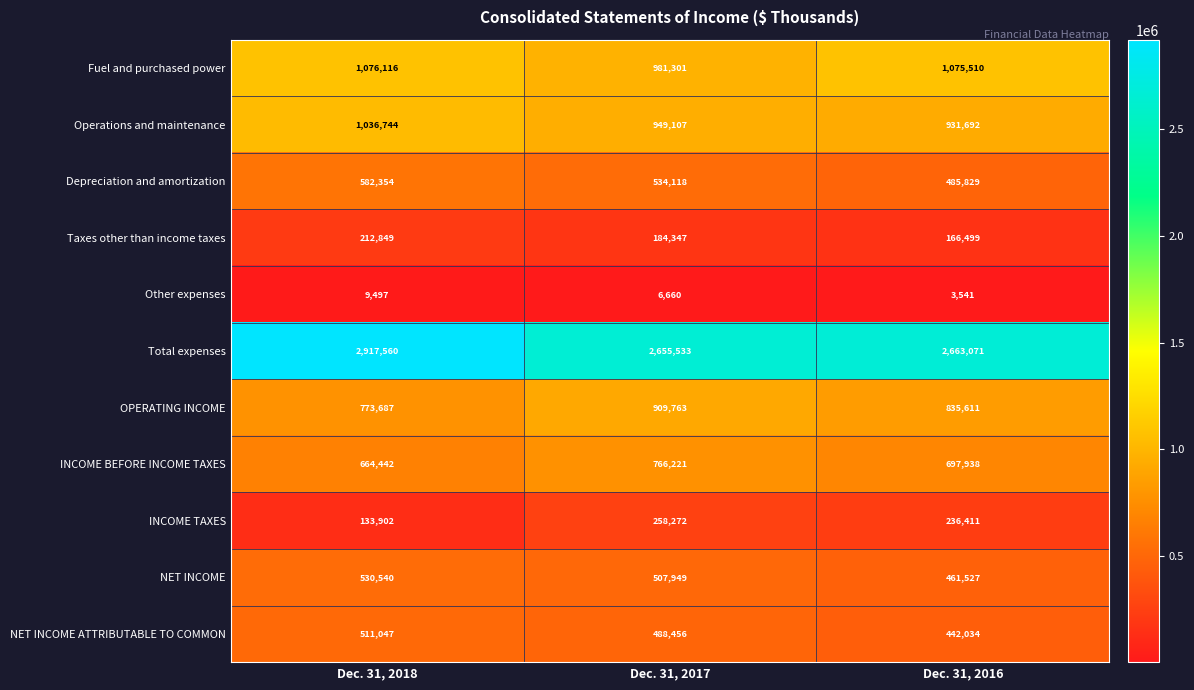

What is the difference between the maximum and minimum values in the Depreciation and amortization series?

96525